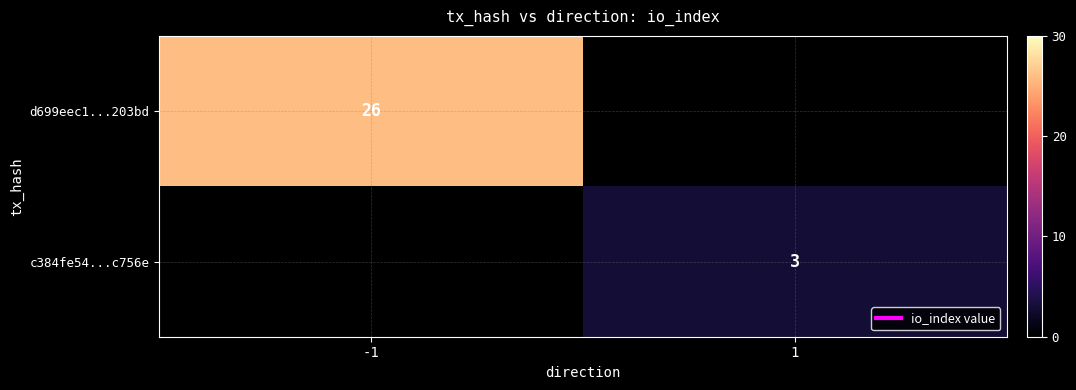

Rank the categories by d699eec1...203bd value from highest to lowest.

-1, 1